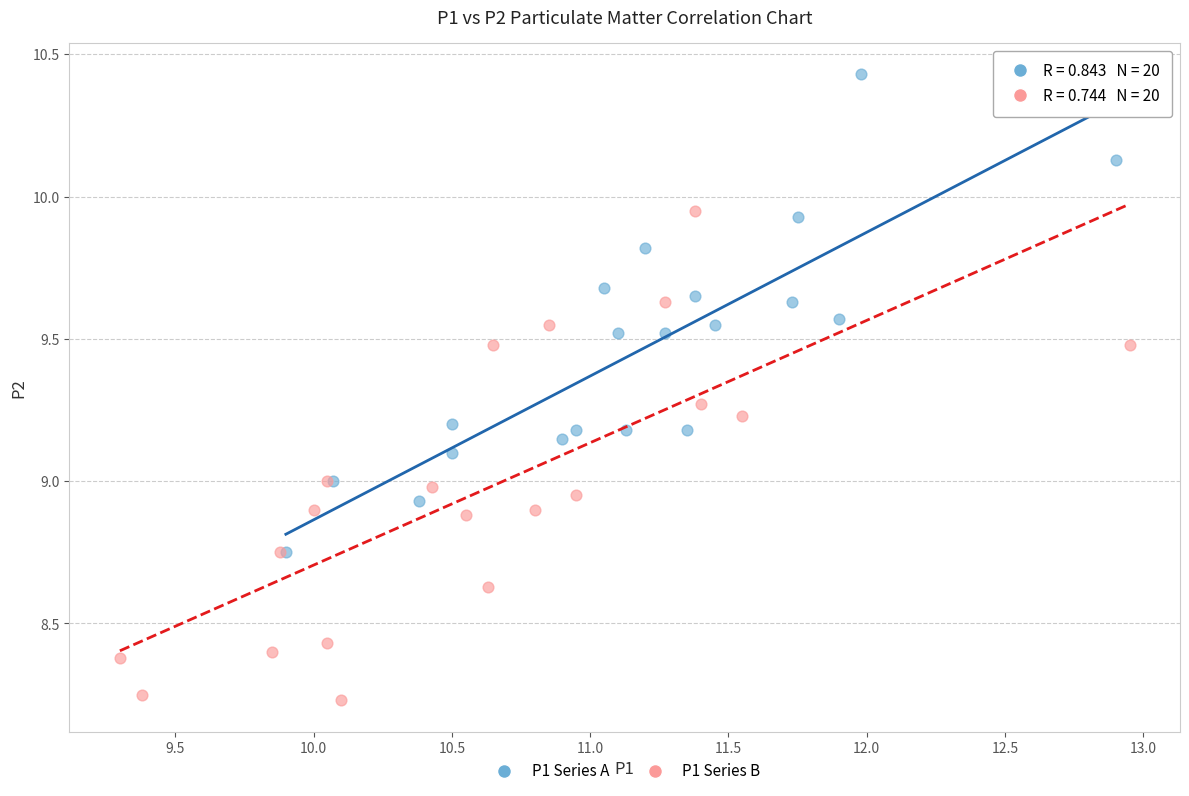

What are all the series names shown in the legend?

P1 Series A, P1 Series B